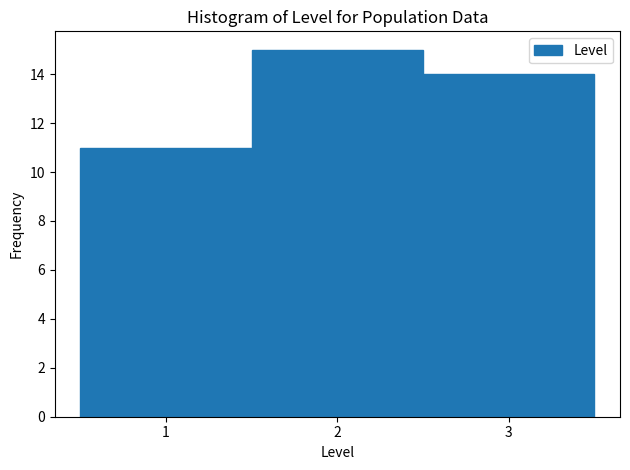

Over which range of the x-axis is the bar tallest?

1.5 to 2.5